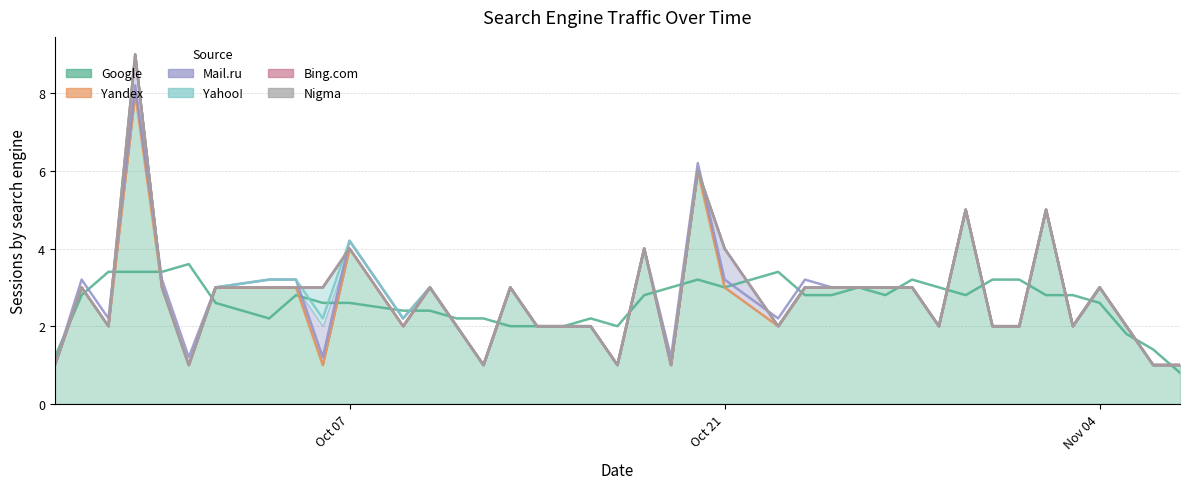

Does the chart have visible grid lines?

Yes